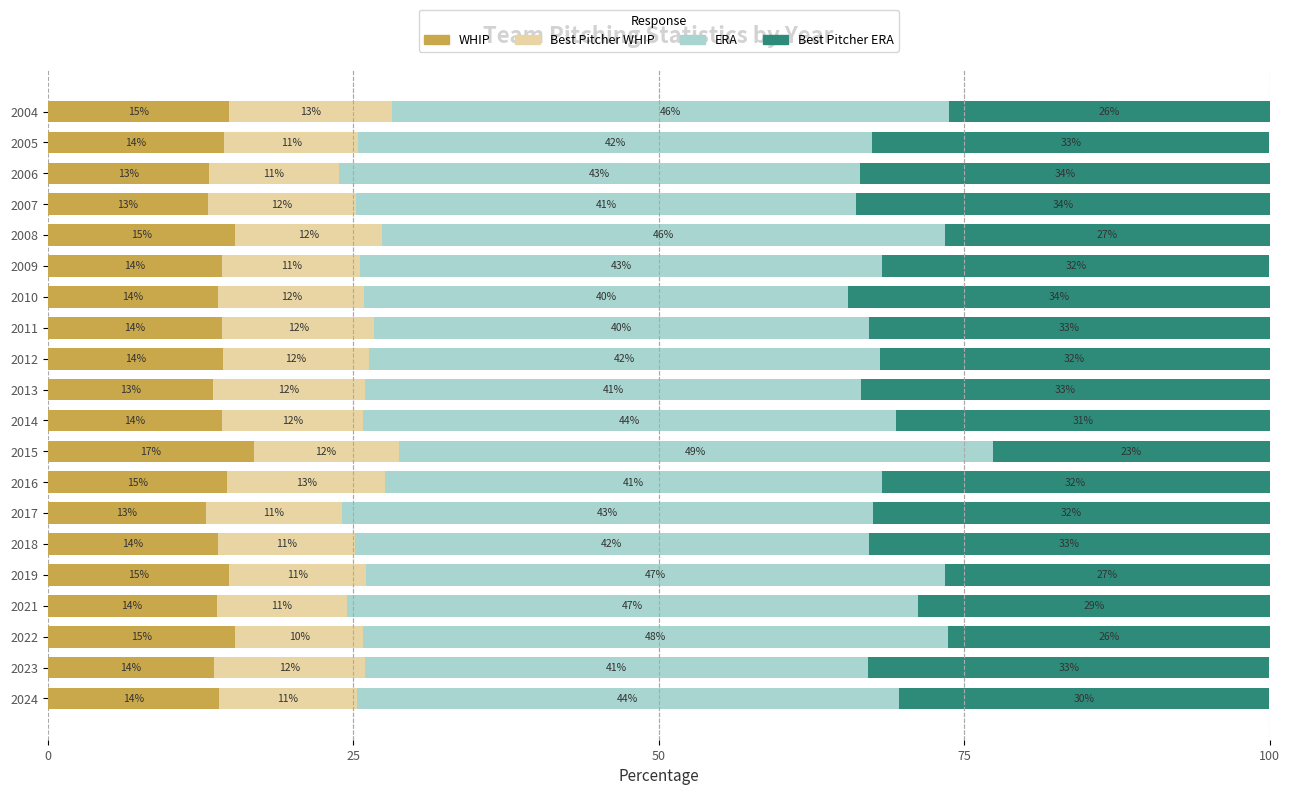

At which label does WHIP reach its minimum?

2017